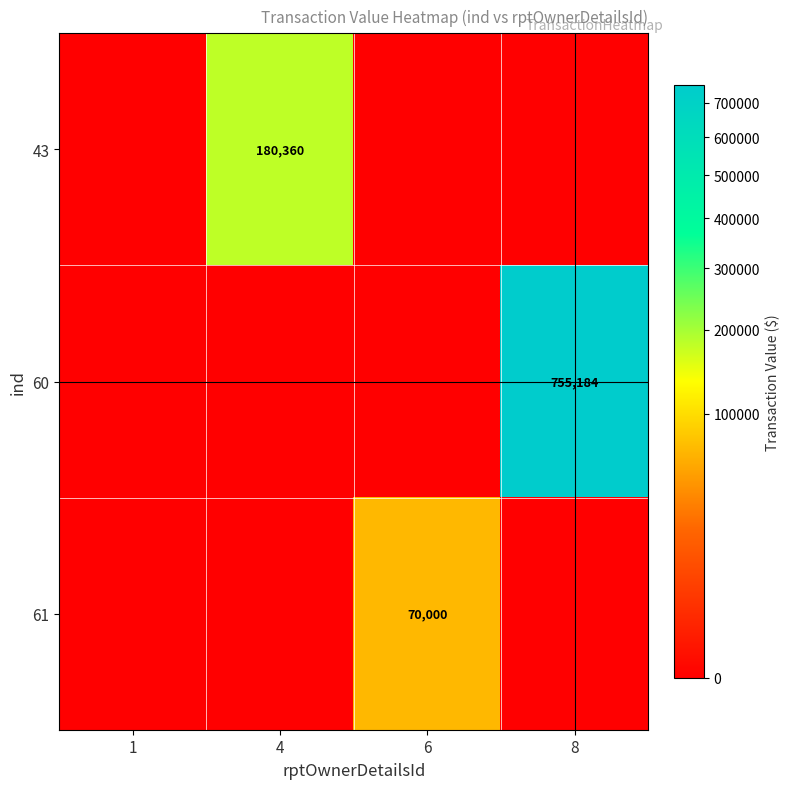

The value of 43 at 4 is 84604. True or false?

False